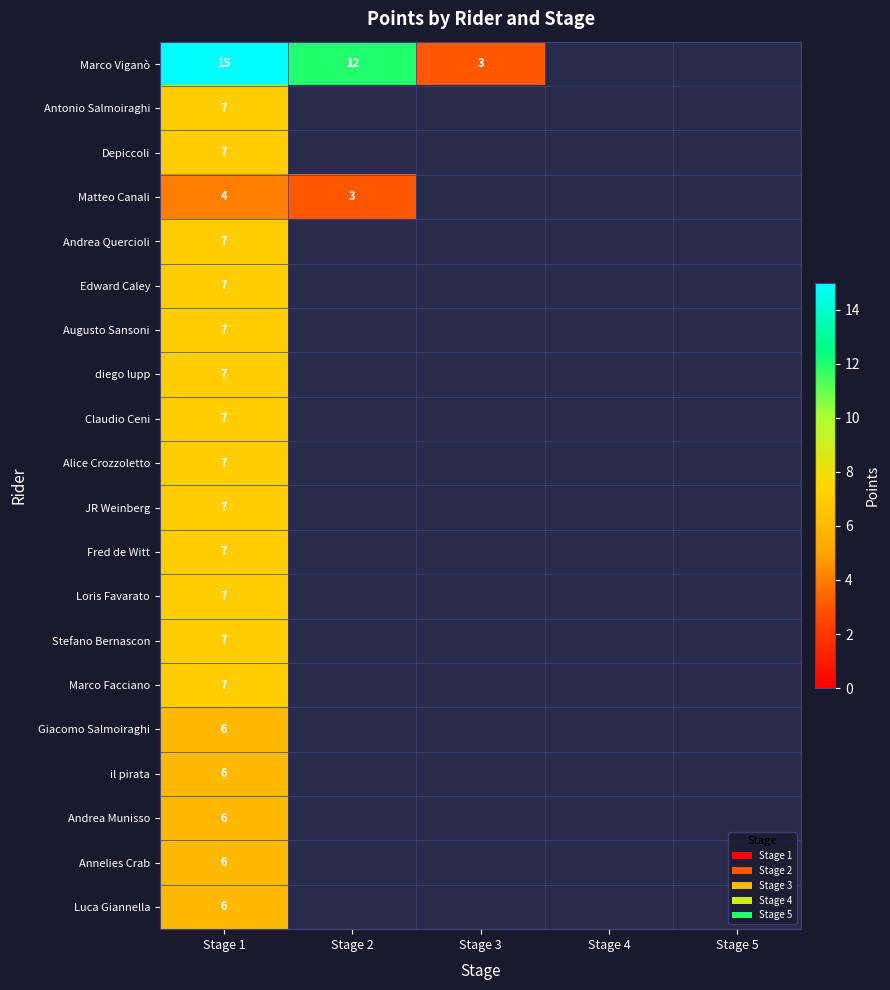

The Antonio Salmoiraghi series shows 10 at Stage 1. True or false?

False